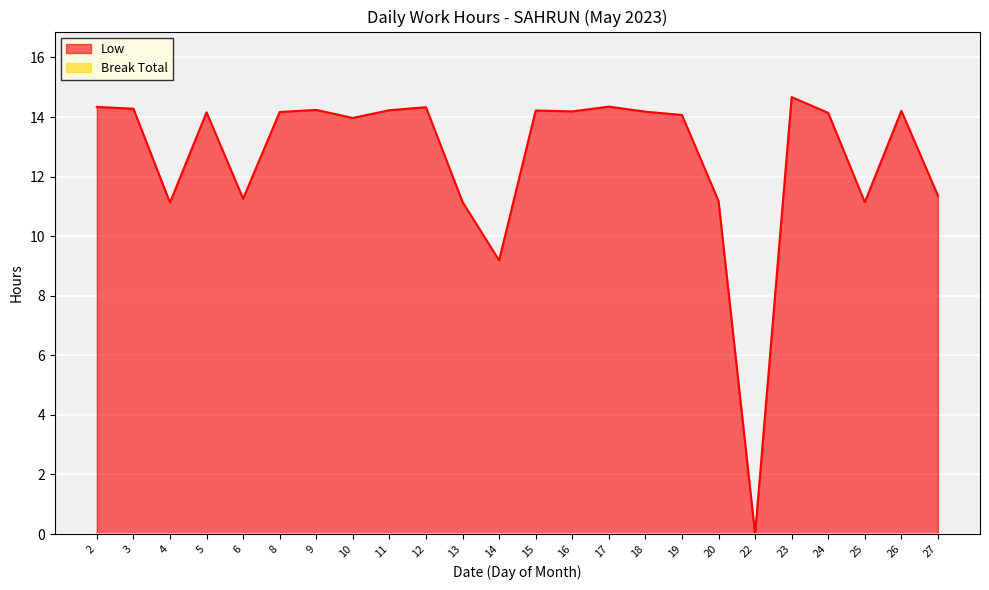

What is the difference between the values at 5 and 2?

0.2